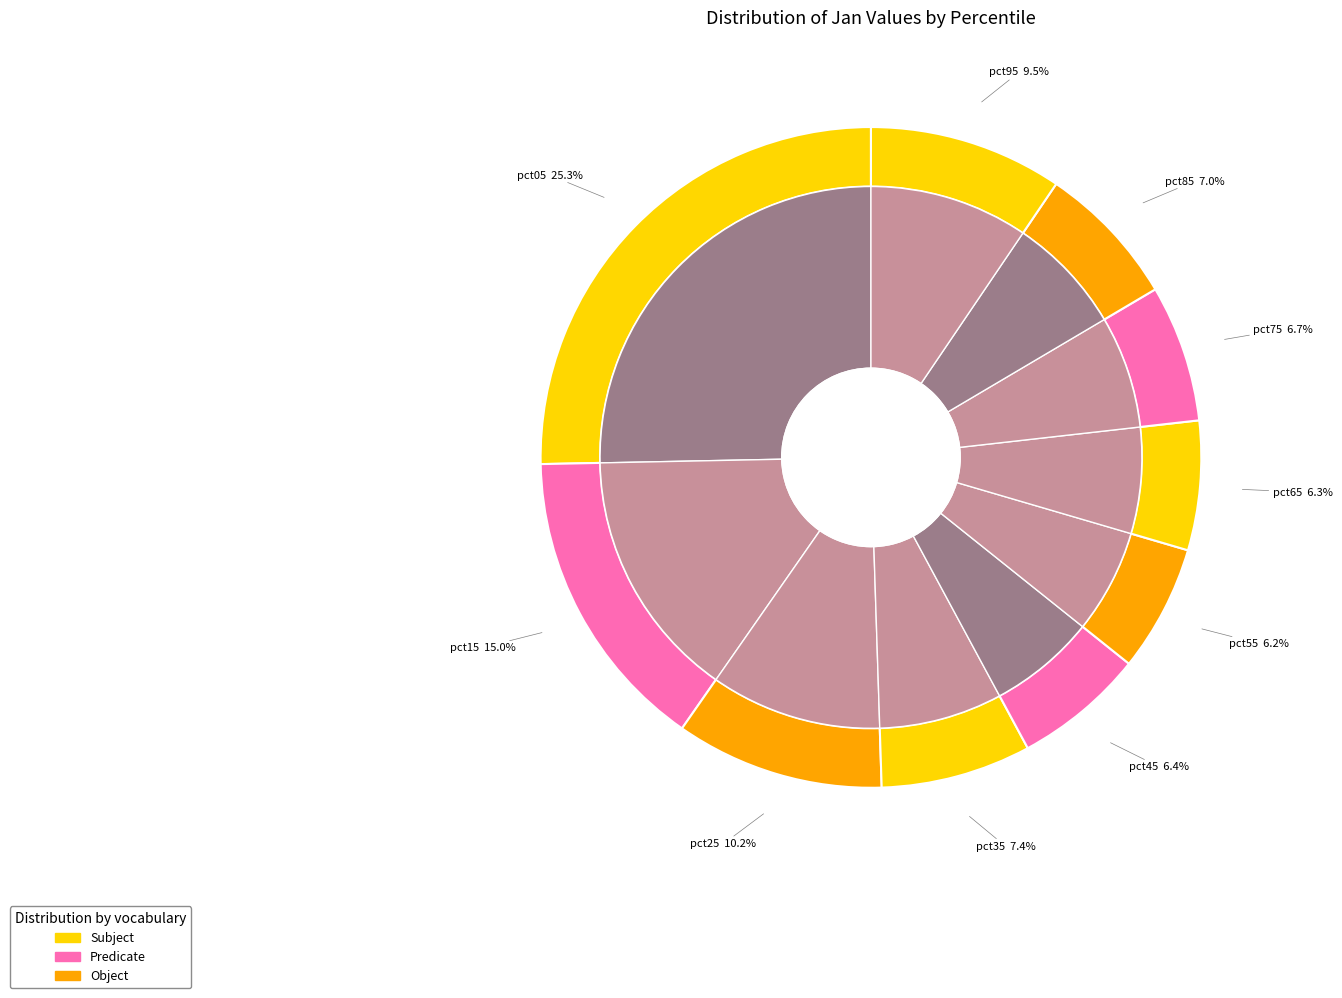

Is the sum of pct95 and pct05 greater than half?

No